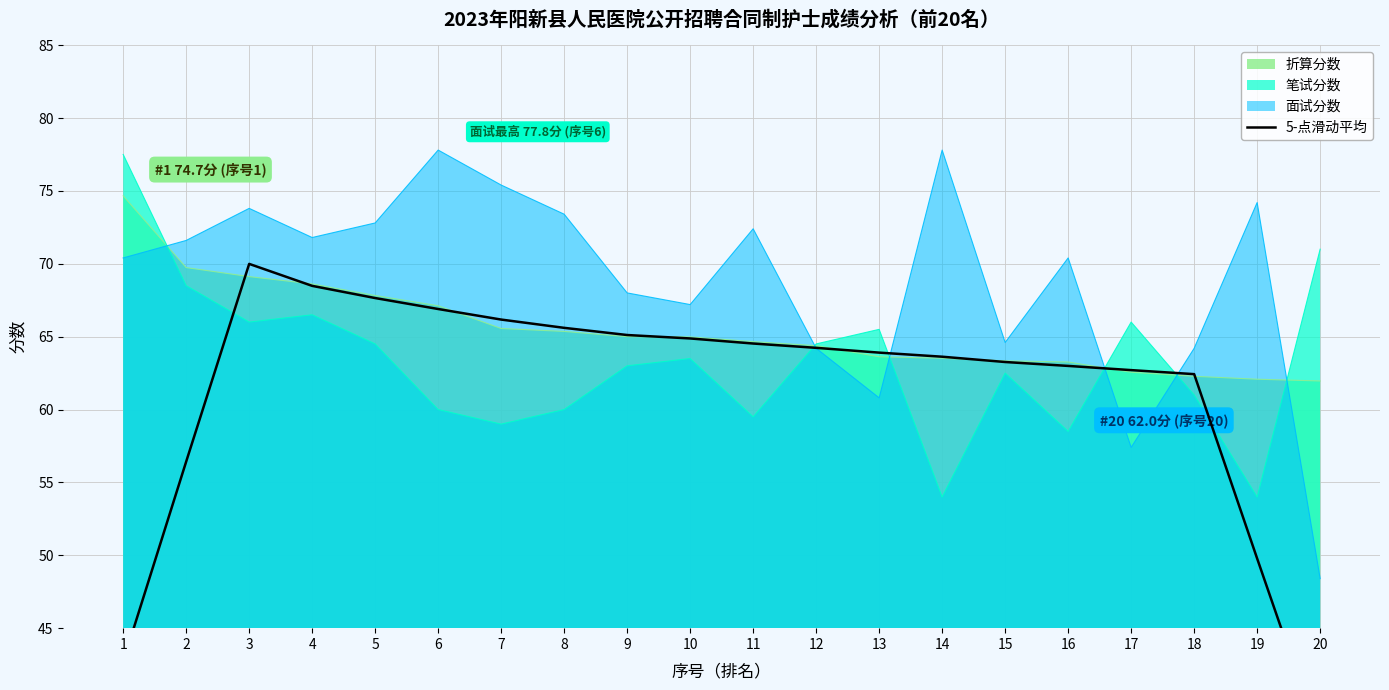

Which has a higher value, 9 or 12?

9